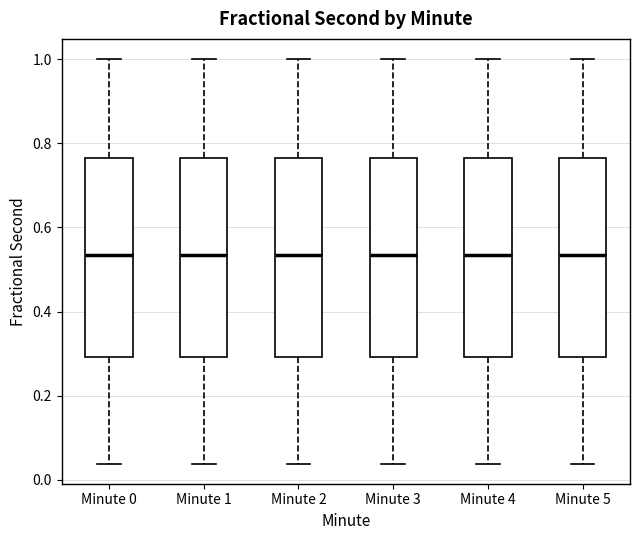

Reading left to right, transcribe this box plot: for each box, give where its median line is, the range the box spans, and where its two whiskers end, as read against the y-axis. The values are not printed on the chart, so give them approximately, as read against the axis.

Minute 0: median 0.54, box 0.30 to 0.76, whiskers 0.04 to 1.00
Minute 1: median 0.54, box 0.30 to 0.76, whiskers 0.04 to 1.00
Minute 2: median 0.54, box 0.30 to 0.76, whiskers 0.04 to 1.00
Minute 3: median 0.54, box 0.30 to 0.76, whiskers 0.04 to 1.00
Minute 4: median 0.54, box 0.30 to 0.76, whiskers 0.04 to 1.00
Minute 5: median 0.54, box 0.30 to 0.76, whiskers 0.04 to 1.00